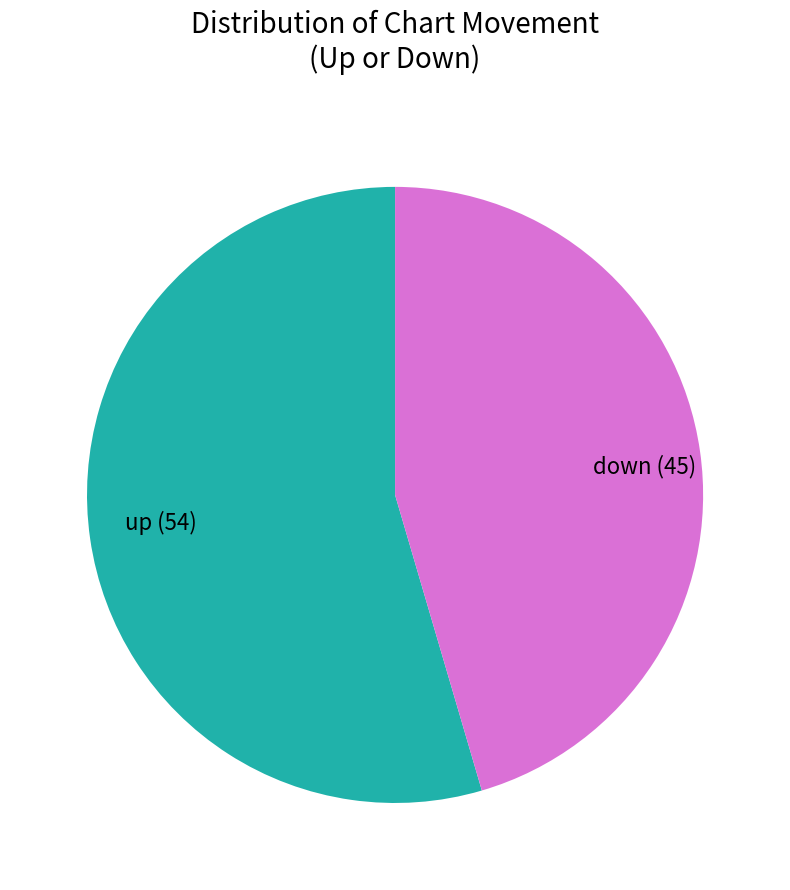

What is the largest slice in the pie chart?

up